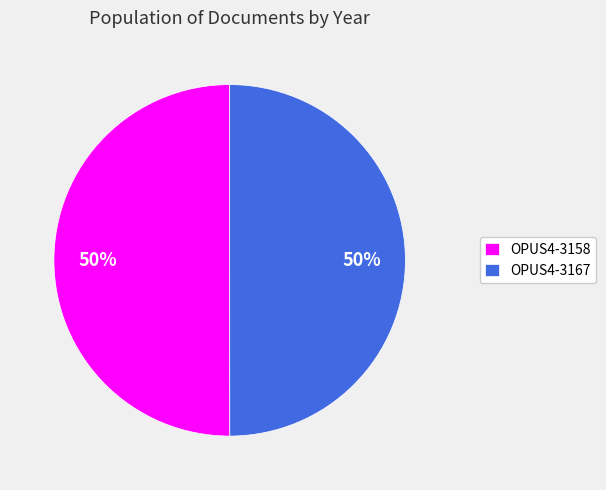

True or false: OPUS4-3167 accounts for 50% of the total.

True